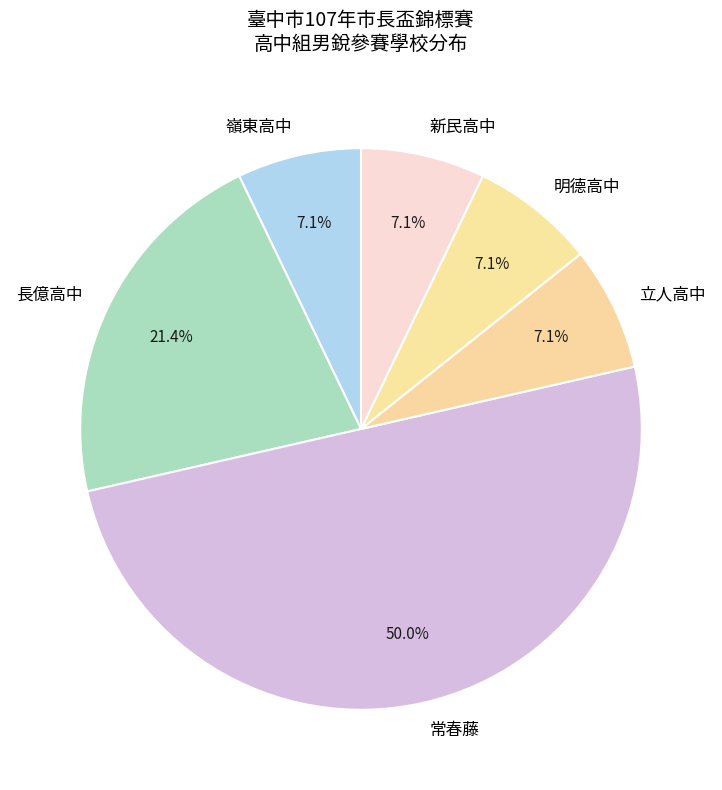

Between 立人高中 and 常春藤, which is larger?

常春藤